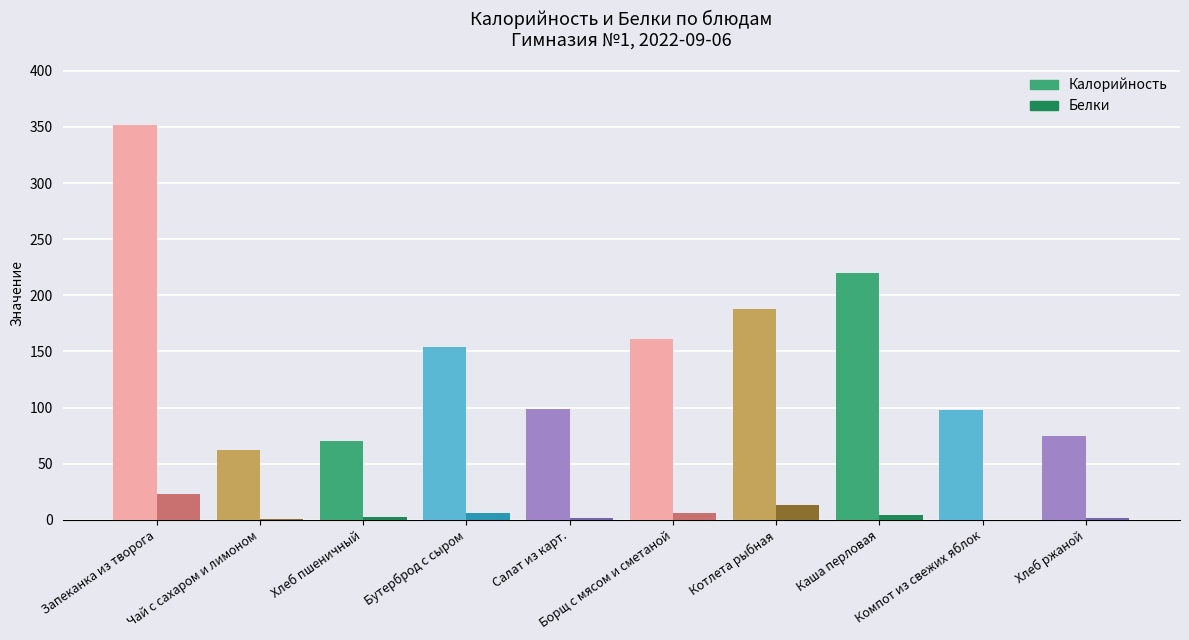

What is the highest value of the Белки series?

23.0